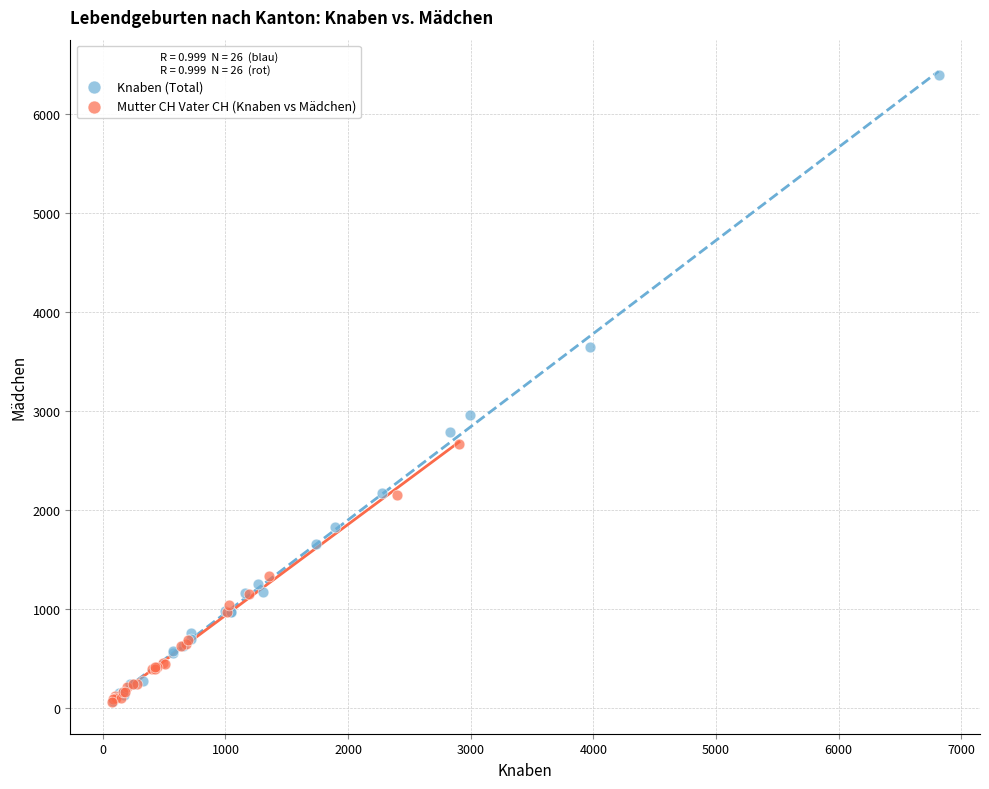

Which series contains the highest Y value?

Knaben (Total)